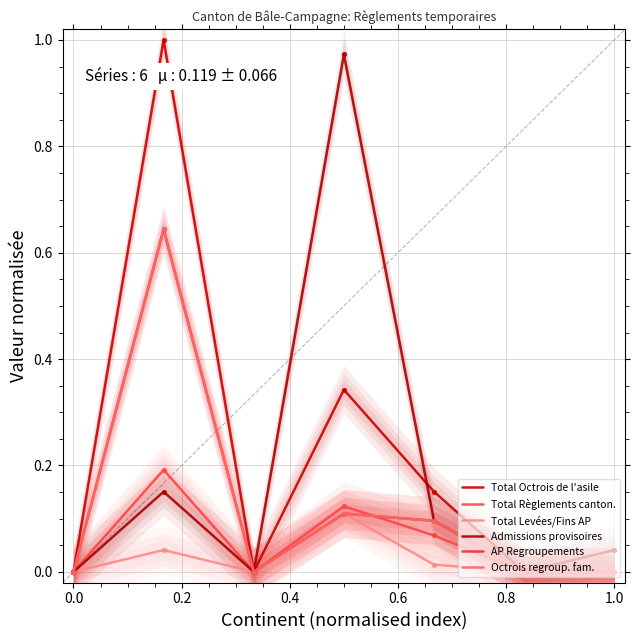

What are all the series names shown in the legend?

Total Octrois de l'asile, Total Règlements canton., Total Levées/Fins AP, Admissions provisoires, AP Regroupements, Octrois regroup. fam.